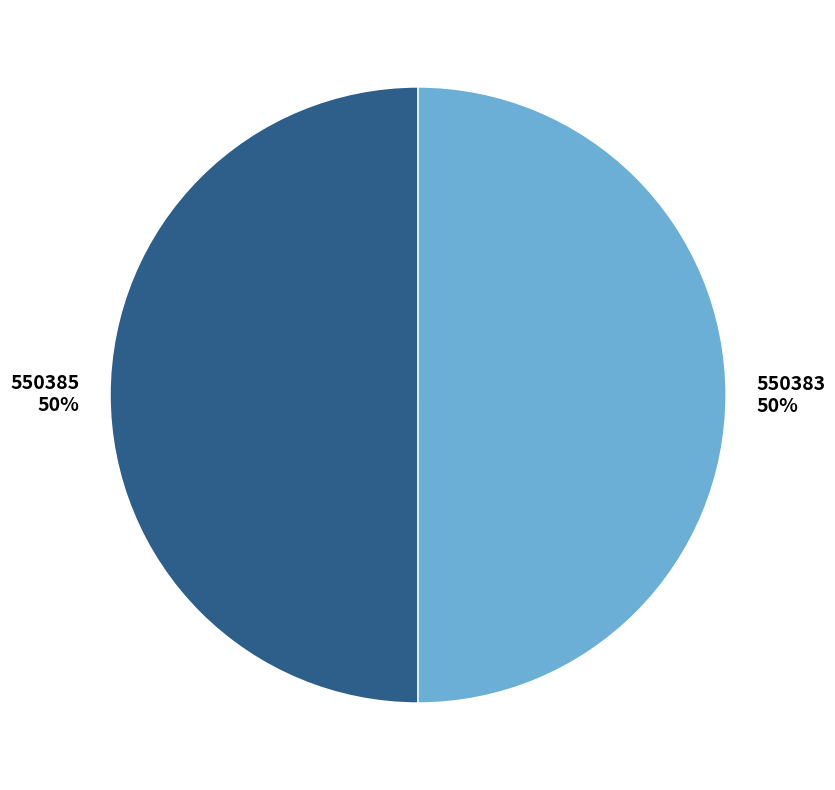

Approximately how many times larger is the value at 550385 compared to 550383?

1.0